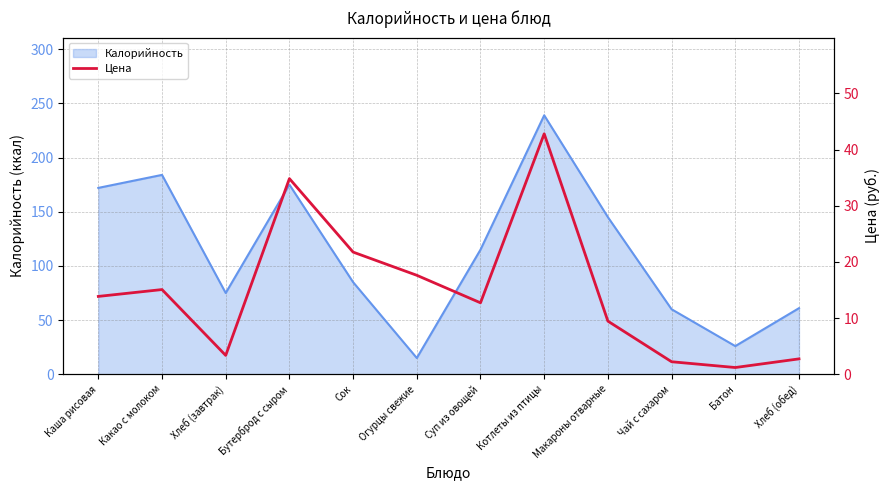

True or false: the data shows 2.7 at Хлеб (обед).

True